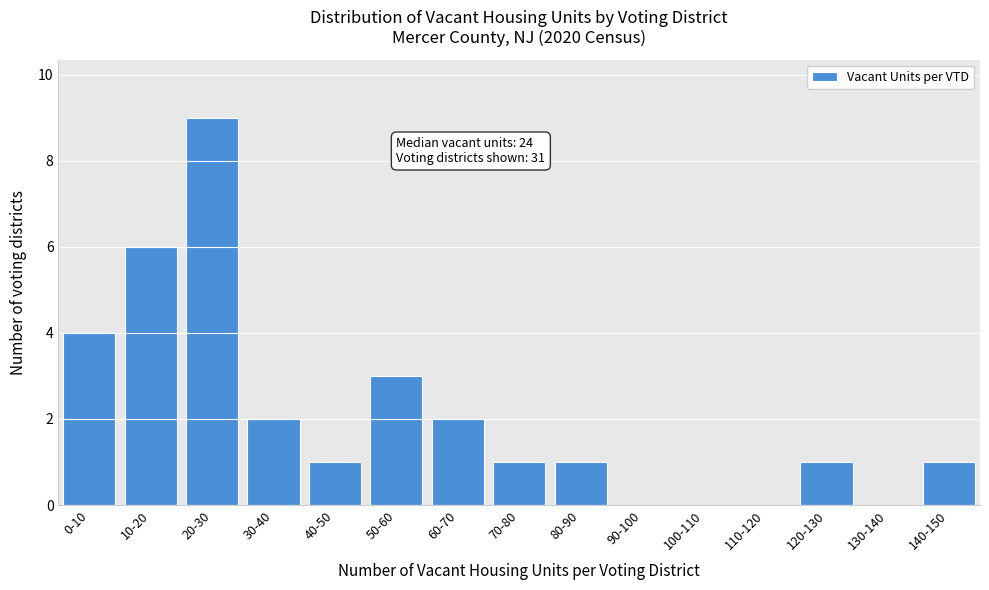

Reading left to right, extract all data points from this chart.

0-10=4	10-20=6	20-30=9	30-40=2	40-50=1	50-60=3	60-70=2	70-80=1	80-90=1	90-100=0	100-110=0	110-120=0	120-130=1	130-140=0	140-150=1